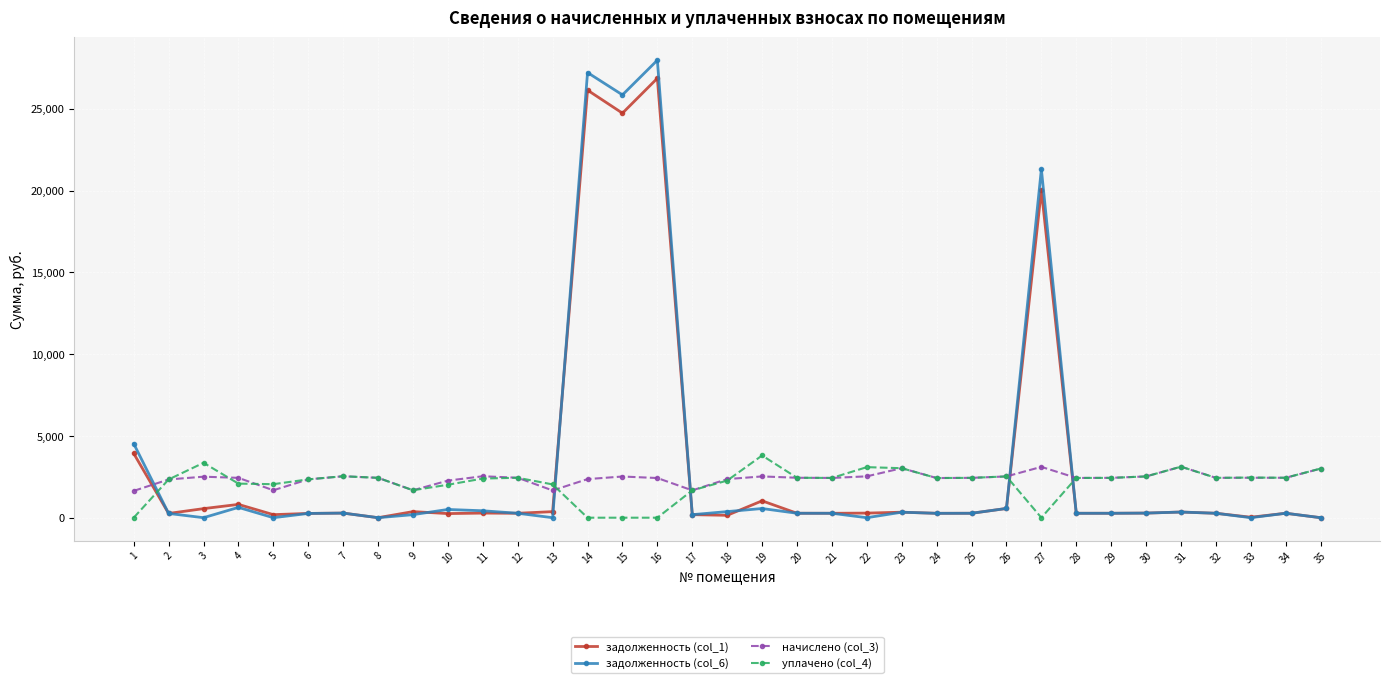

Which series has the widest spread of values?

задолженность (col_6)